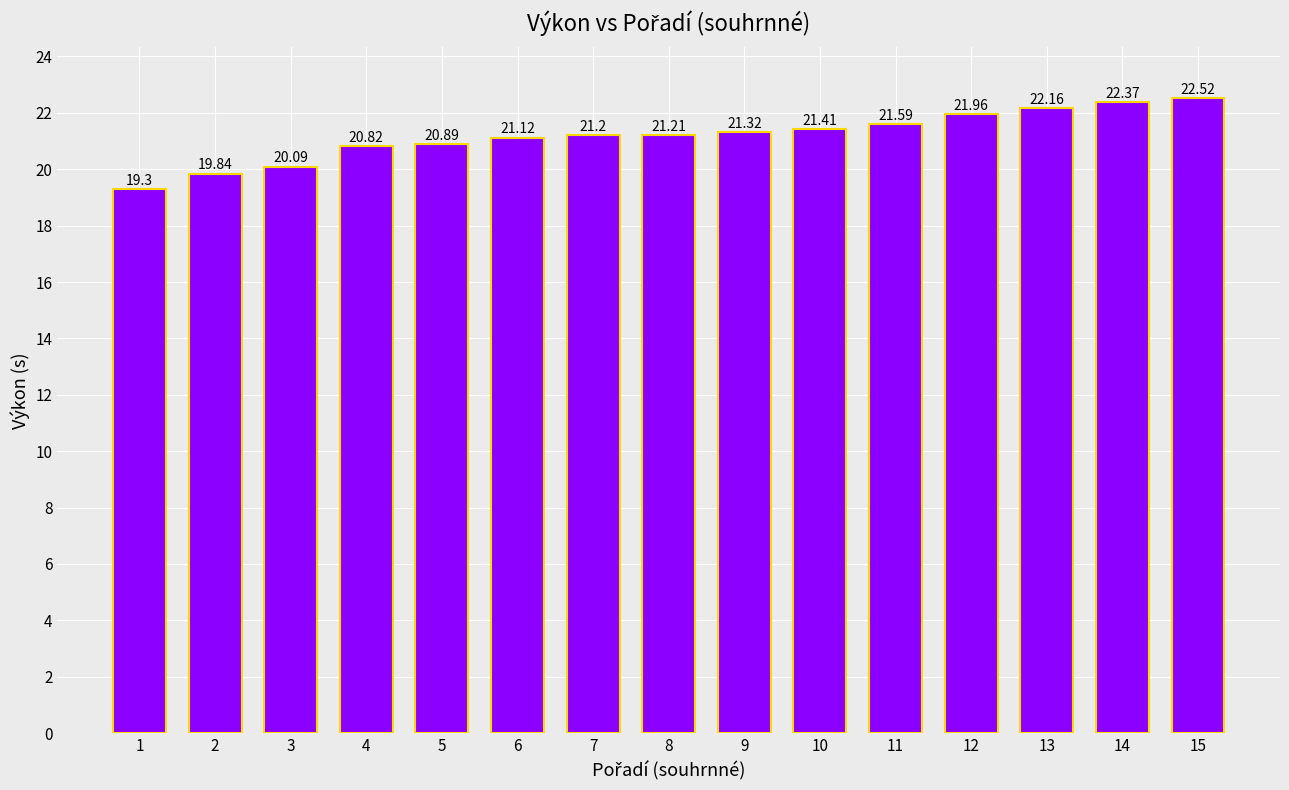

What is the difference between the values at 10 and 9?

0.1